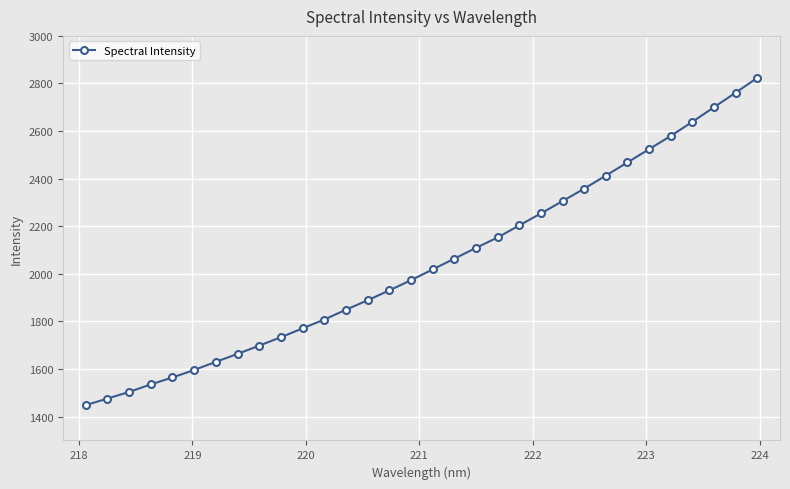

What is the greatest value displayed?

2823.7